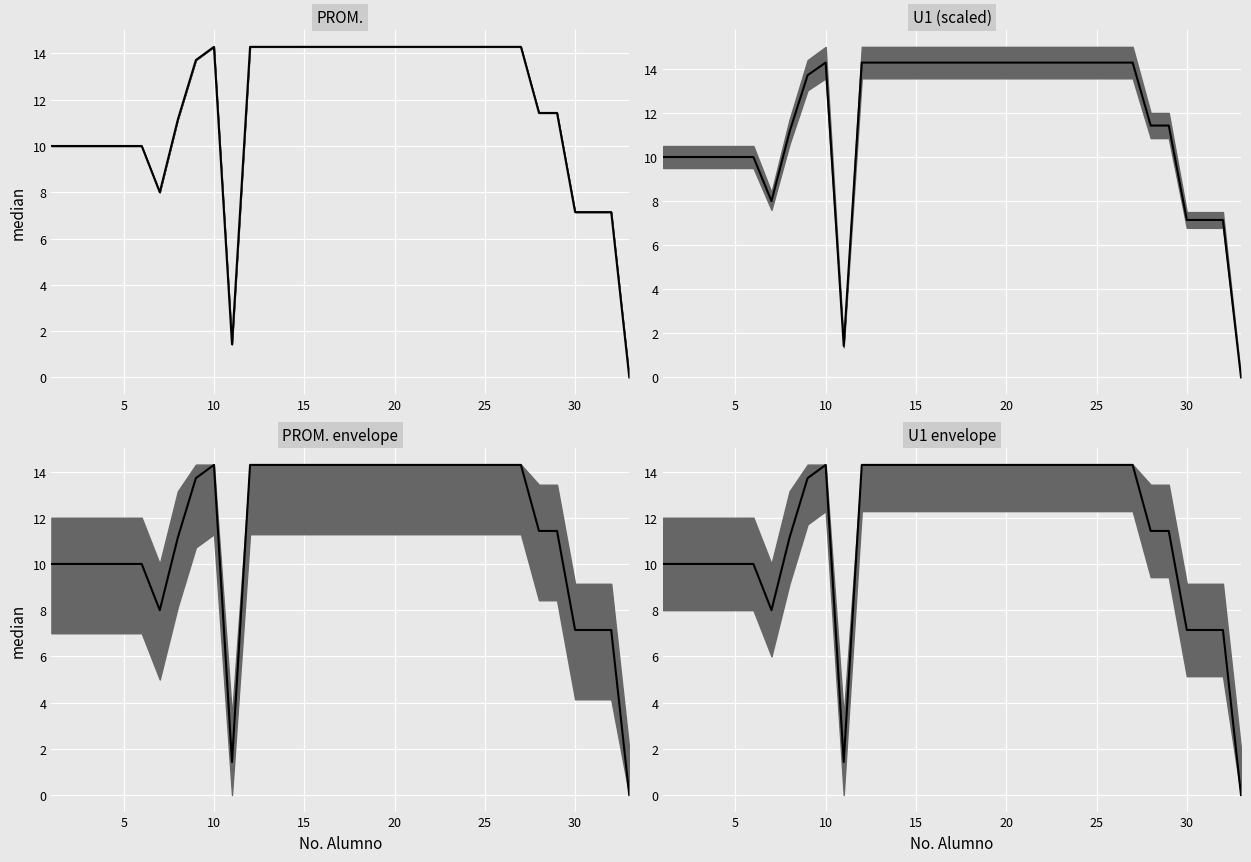

Is this an area chart (filled region under the line)?

No